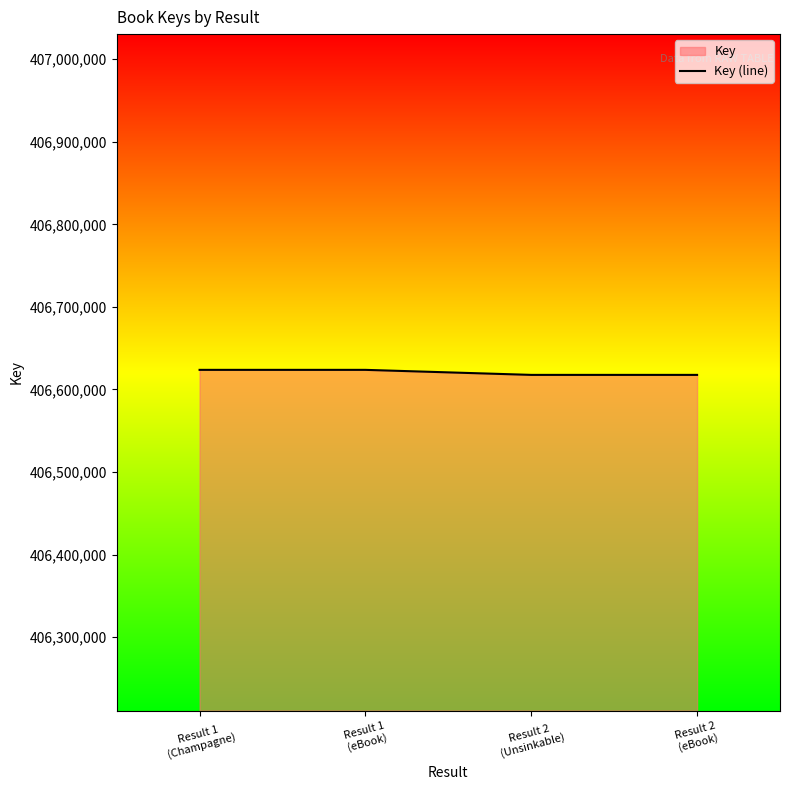

What is the maximum value shown in the chart?

406623720